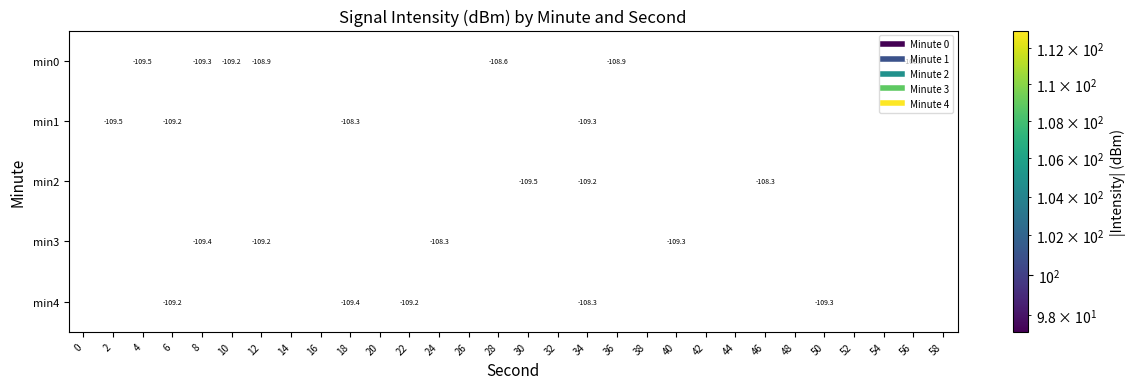

Which series has the largest total across all categories?

min4